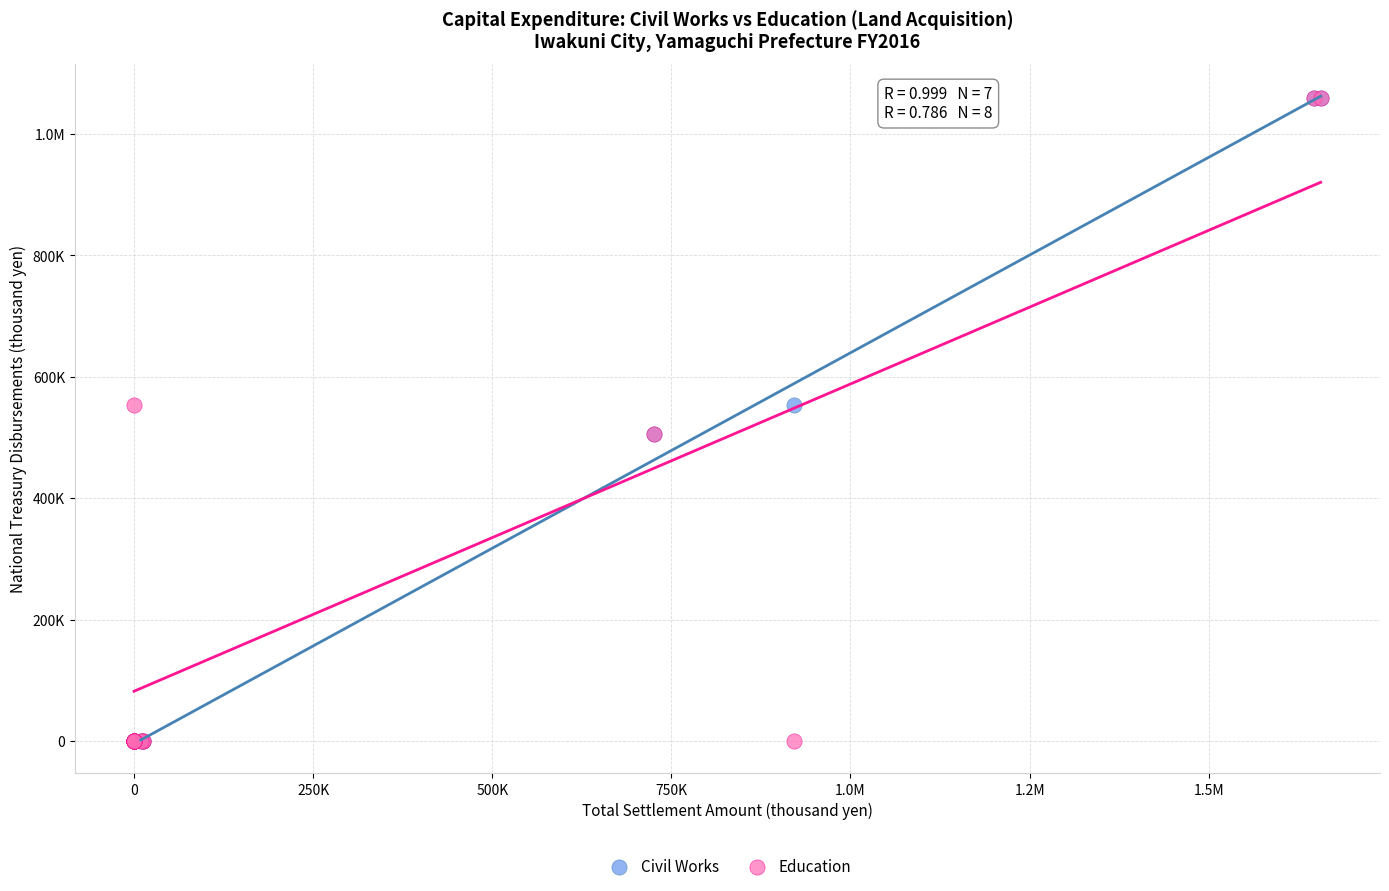

What are all the series names shown in the legend?

Civil Works, Education